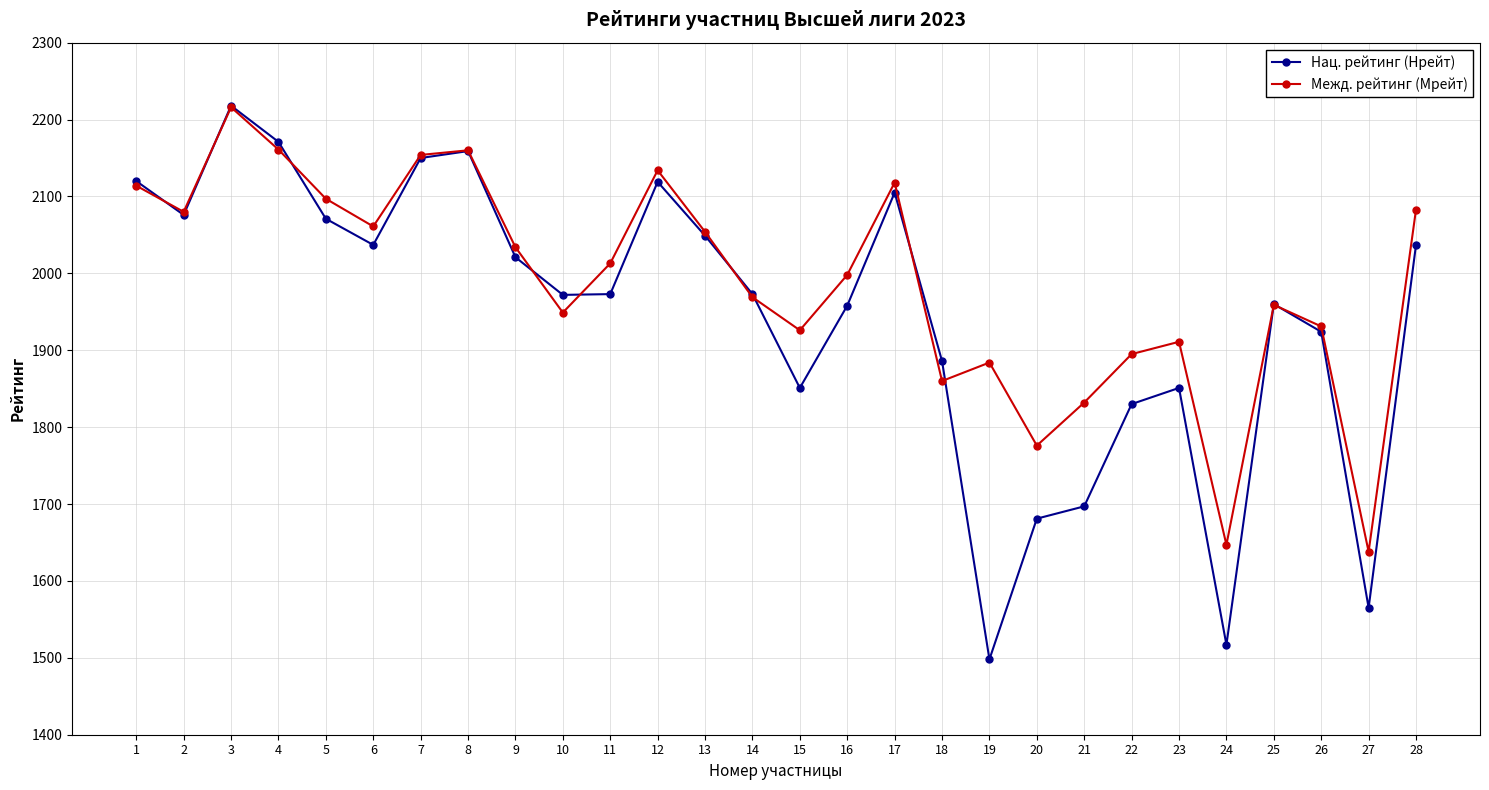

Does the chart display data point markers on the line(s)?

Yes